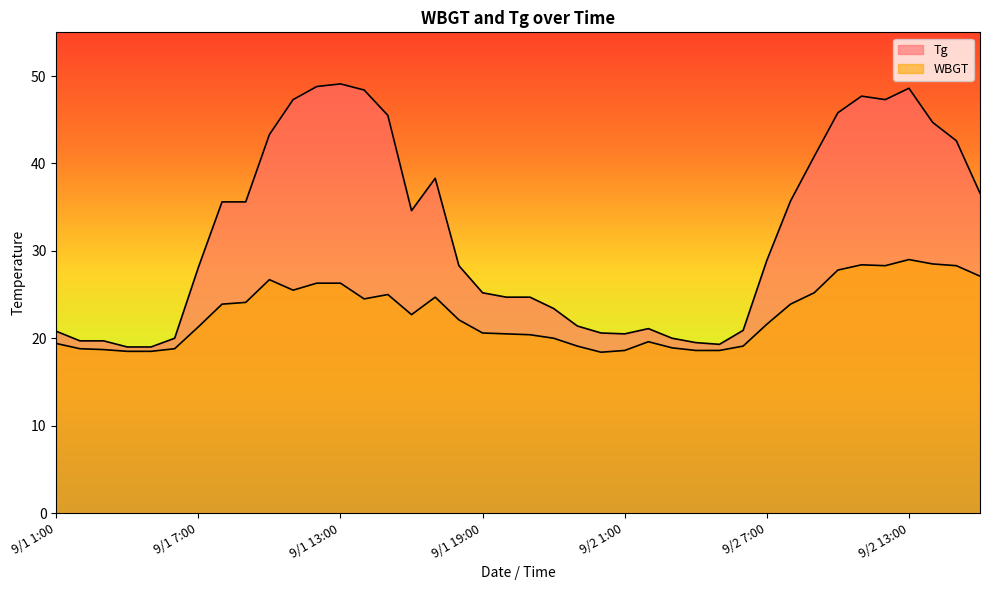

What is the label of the 4th point from the left?

9/1 4:00